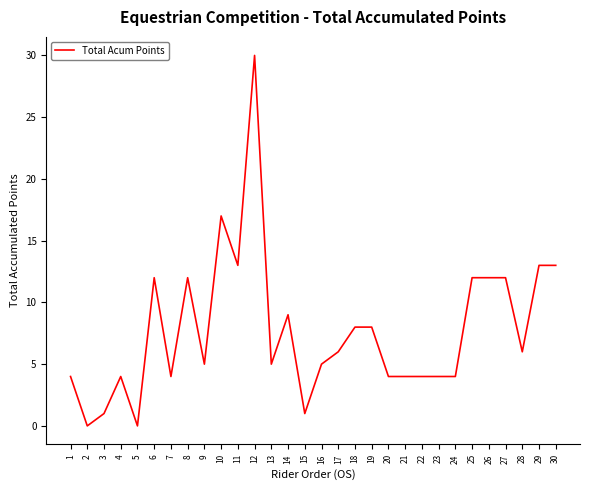

How many lines are shown in the chart?

1